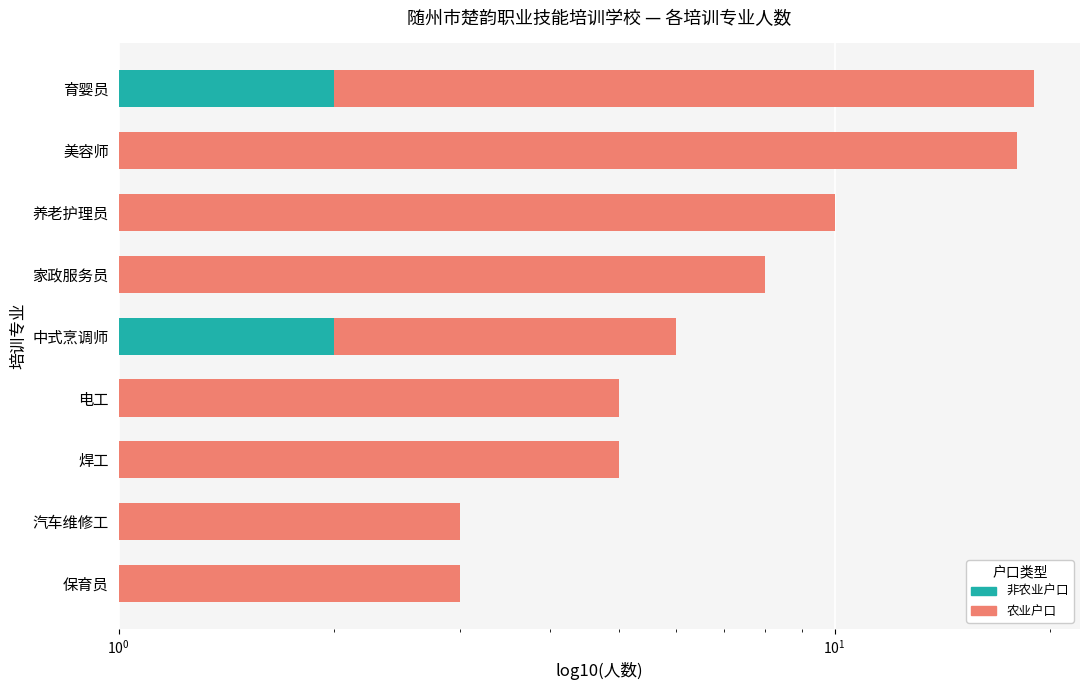

Which series has the largest range (max minus min)?

农业户口